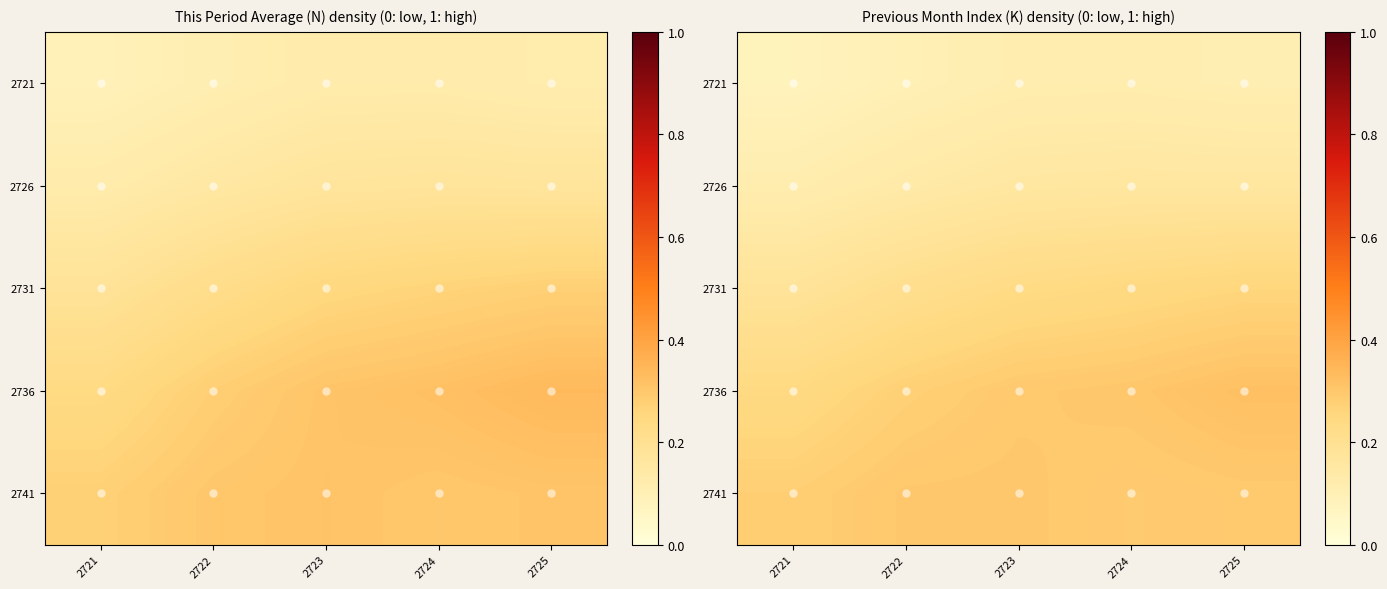

Which has a higher value, 2723 or 2721?

2723